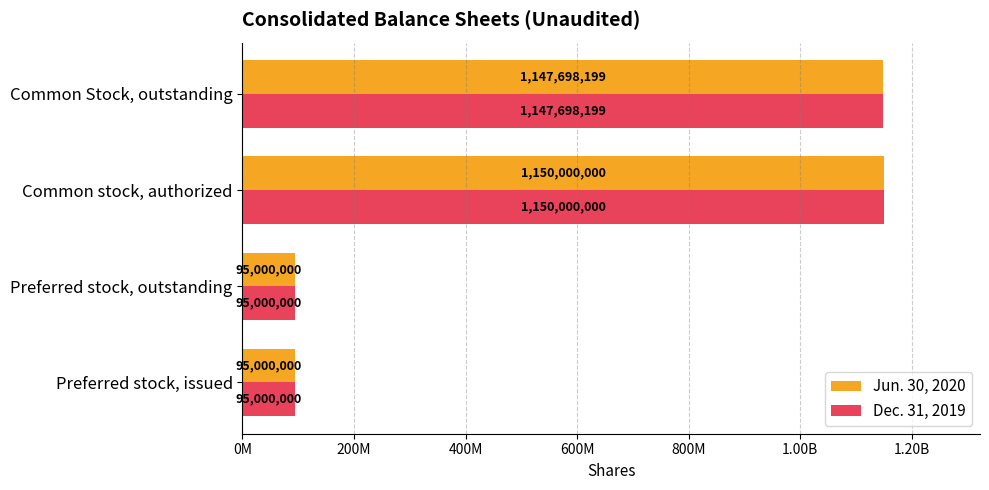

What are all the series names shown in the legend?

Jun. 30, 2020, Dec. 31, 2019